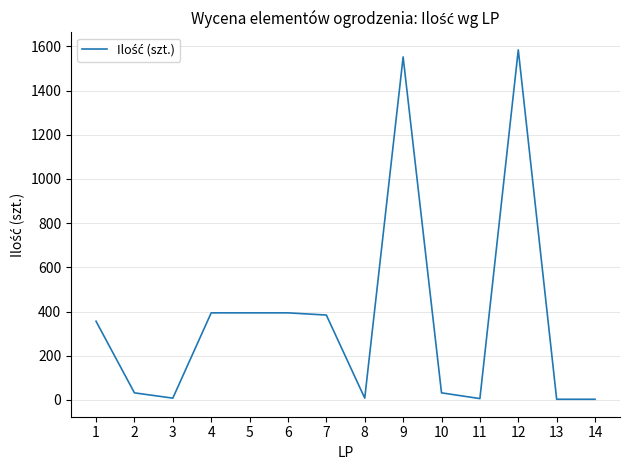

What is the difference between the maximum and minimum values?

1581